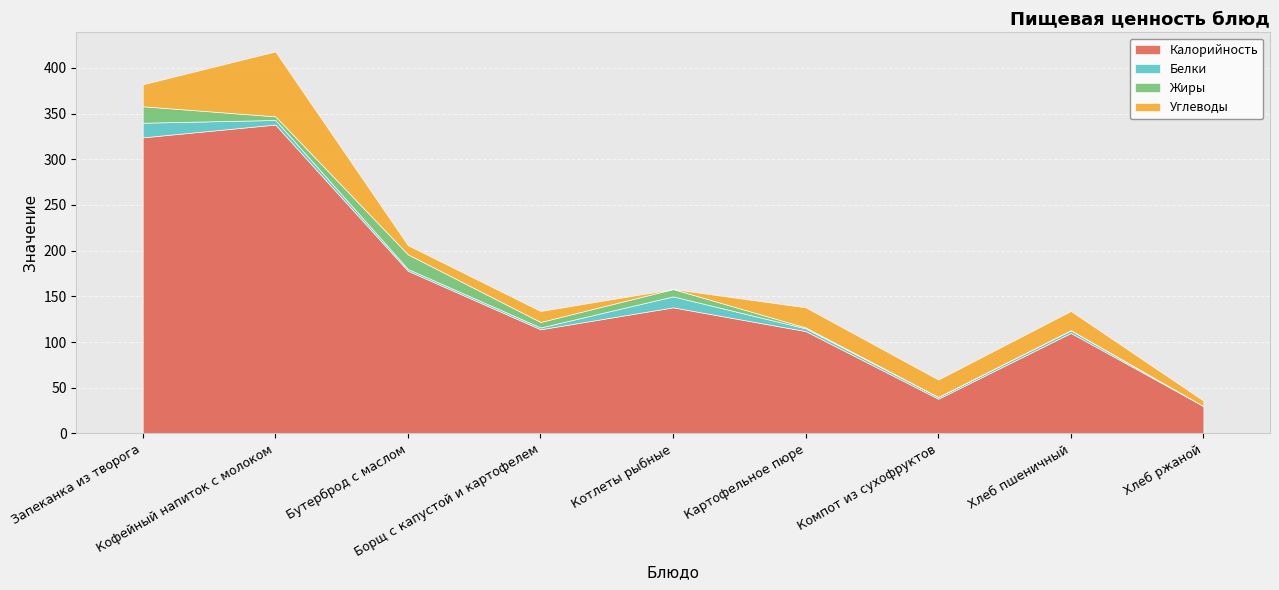

Which series has the largest range (max minus min)?

Калорийность